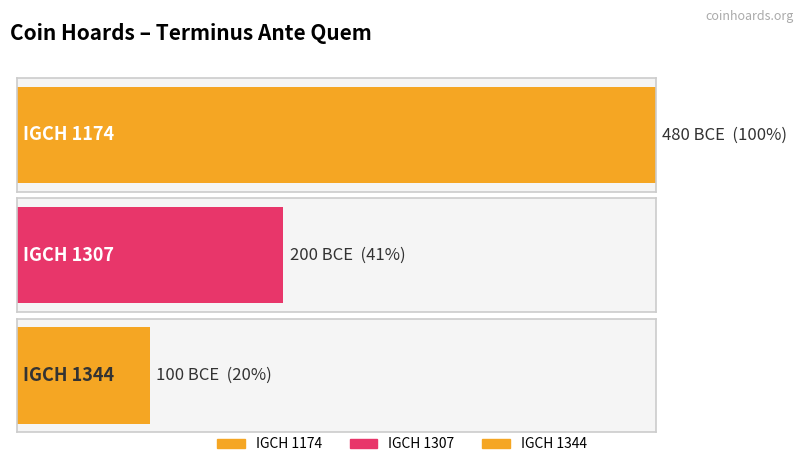

Reading right to left, extract all data points from this chart.

IGCH 1344=-100	IGCH 1307=-200	IGCH 1174=-480